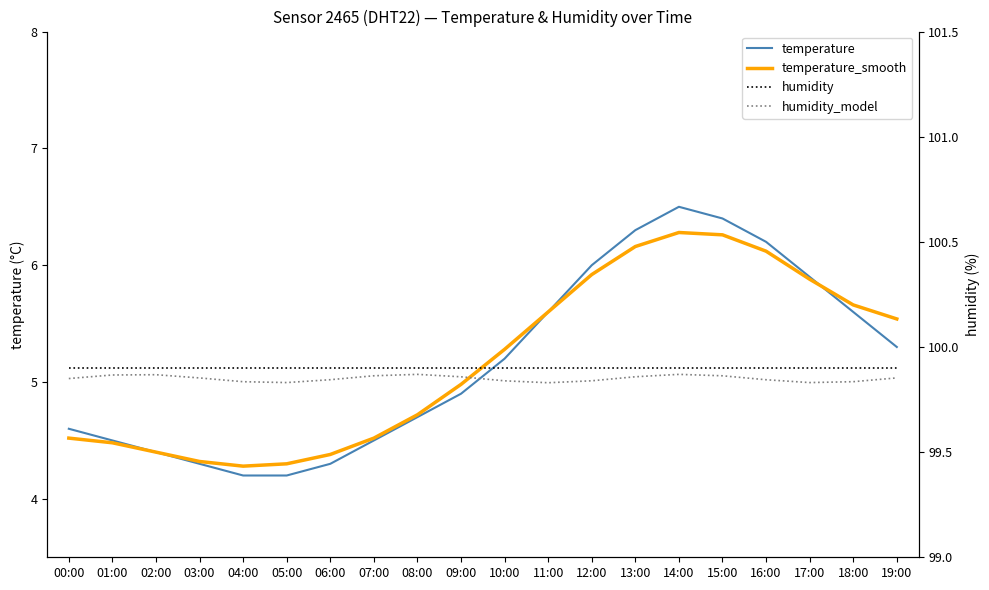

True or false: temperature and humidity_model intersect in this chart.

False